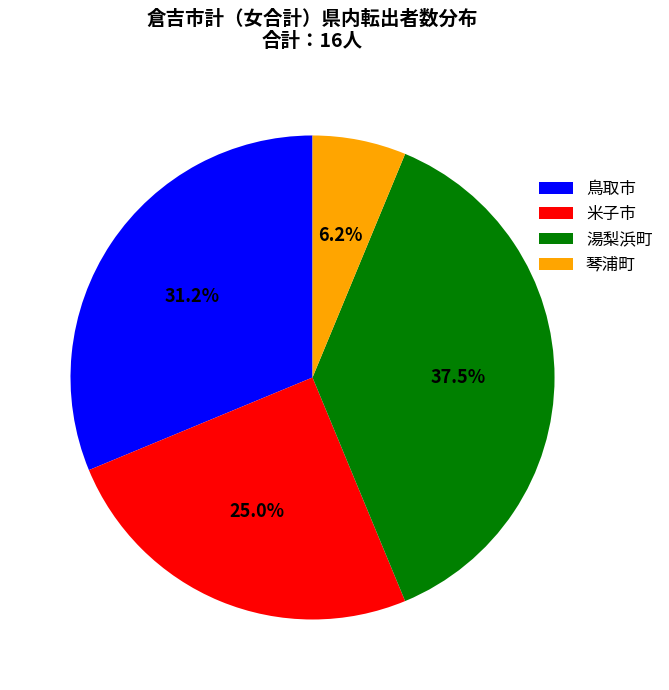

To the nearest percent, what is the combined percentage of 米子市 and 琴浦町?

31%